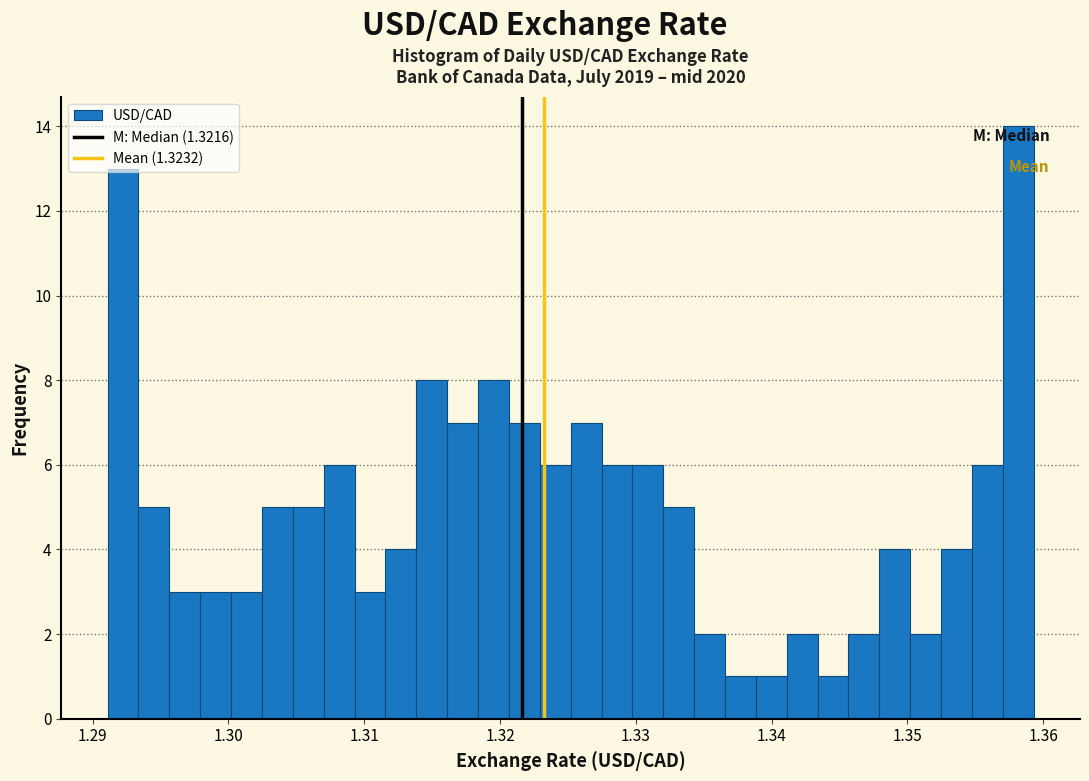

Around what value on the x-axis is the tallest bar? Give the approximate position of its centre, as read against the axis.

1.358